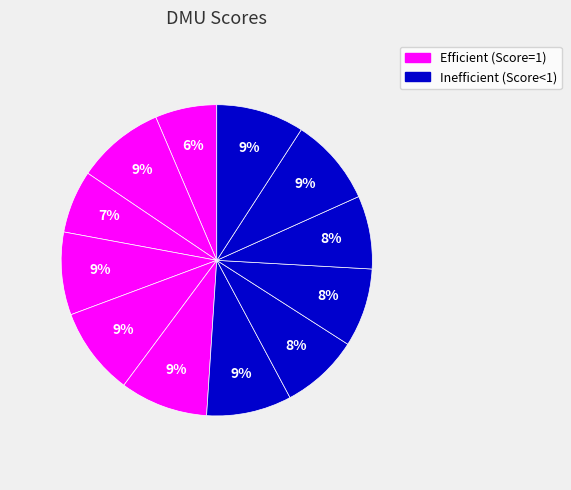

How many slices are in this pie chart?

12